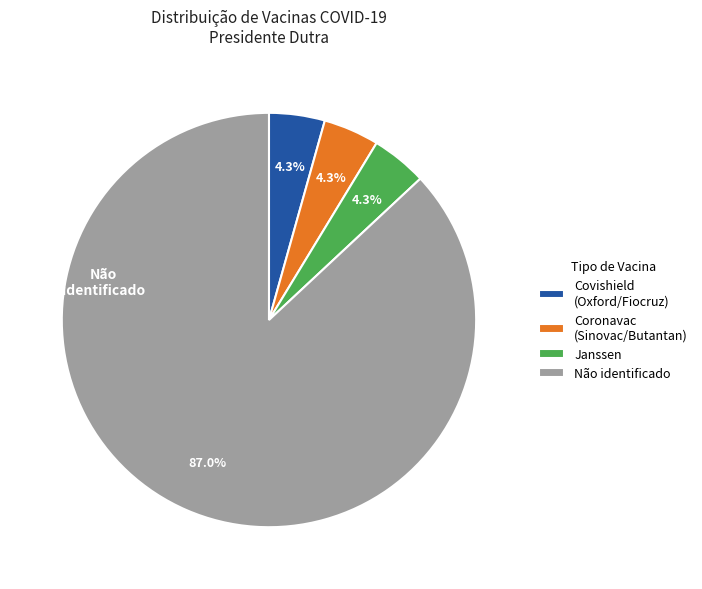

Is there a majority slice in this chart?

Yes